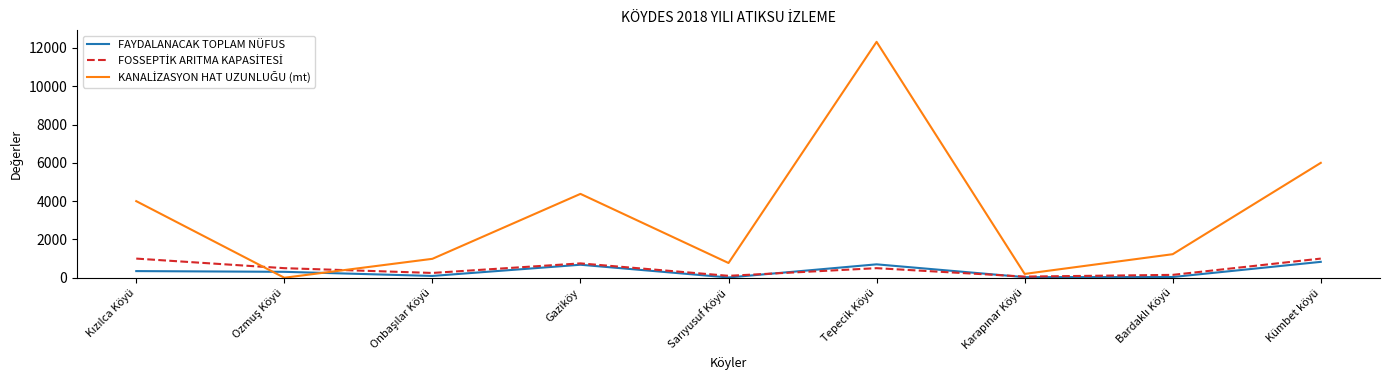

The value of FAYDALANACAK TOPLAM NÜFUS at Kümbet köyü is 1397. True or false?

False